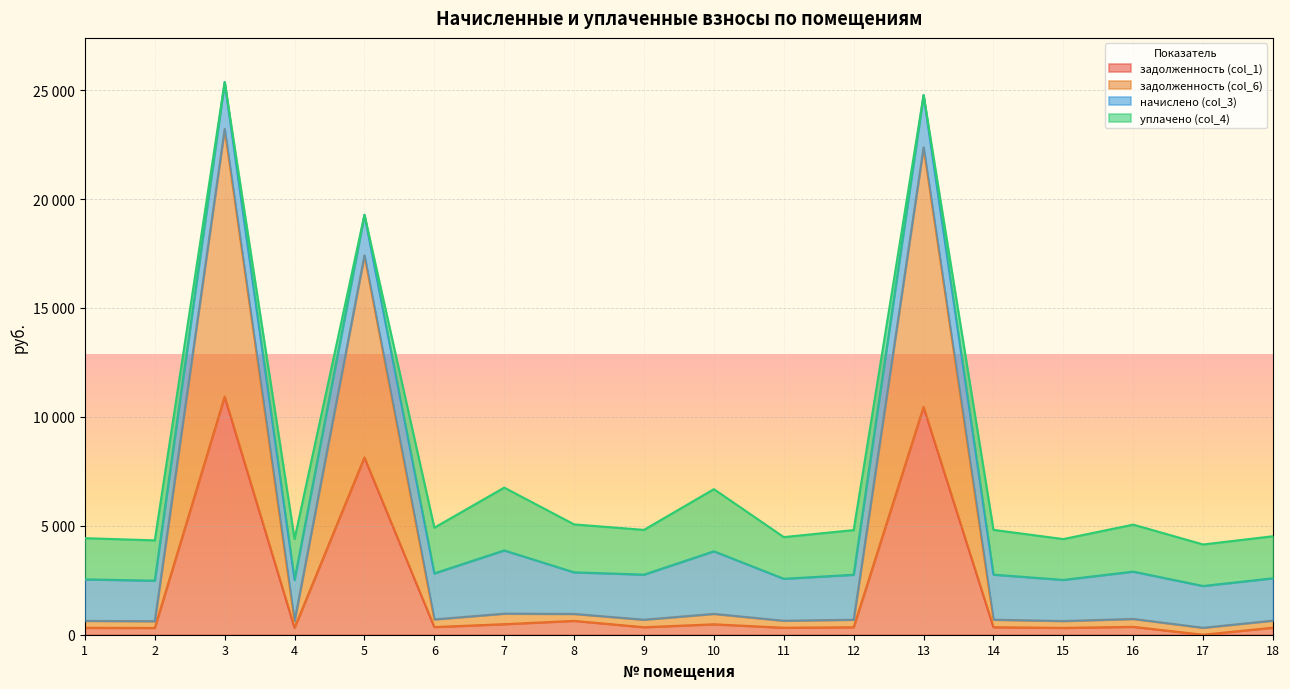

Which label corresponds to the smallest value in the chart?

17